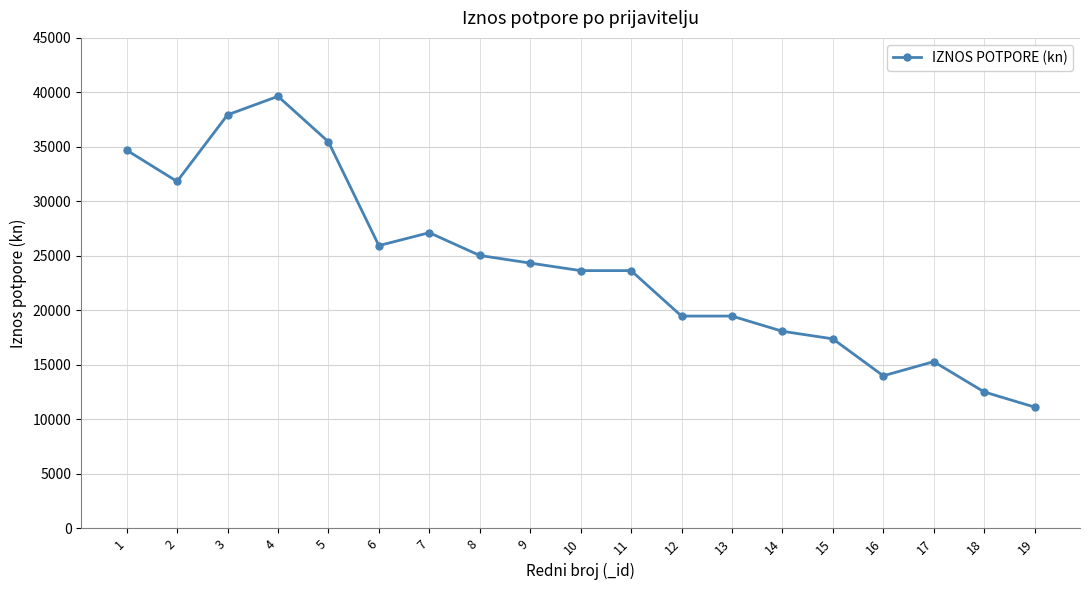

Reading left to right, extract all data points from this chart.

1=34700	2=31830	3=37940	4=39640	5=35470	6=25945	7=27130	8=25040	9=24340	10=23650	11=23650	12=19480	13=19480	14=18085	15=17390	16=14000	17=15300	18=12520	19=11130